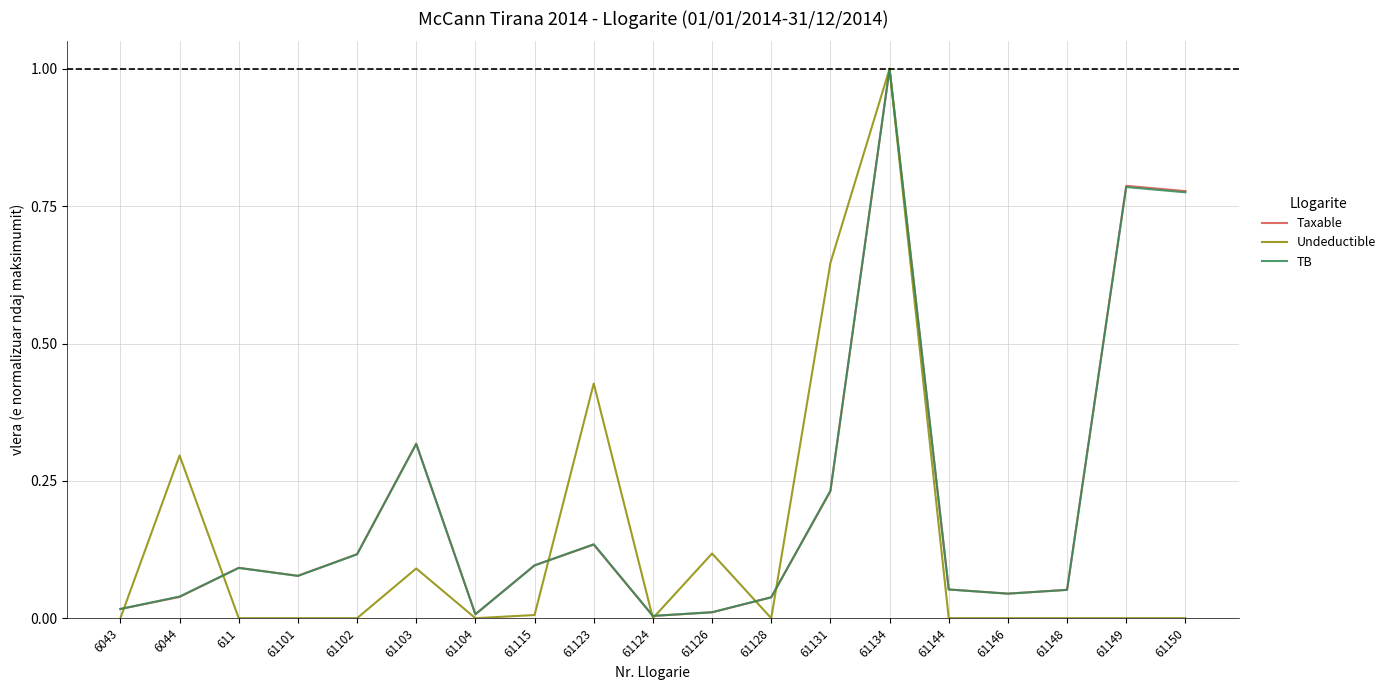

Which series has the widest spread of values?

Undeductible